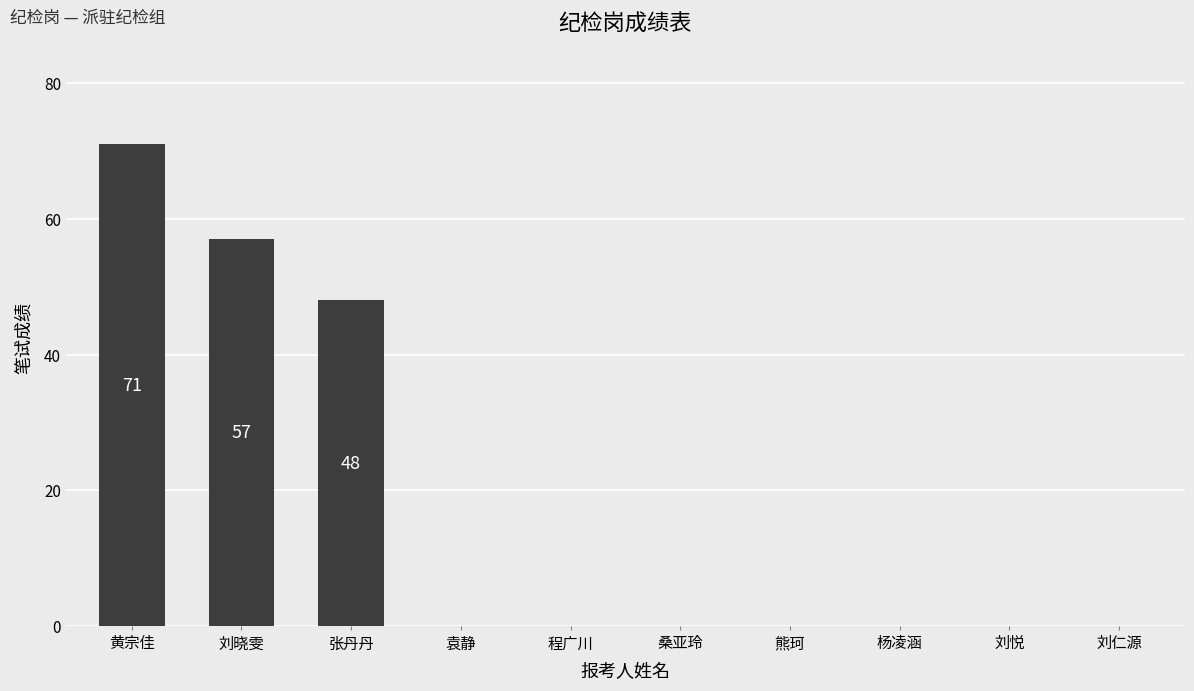

Where is the data nearest to the value 35?

张丹丹